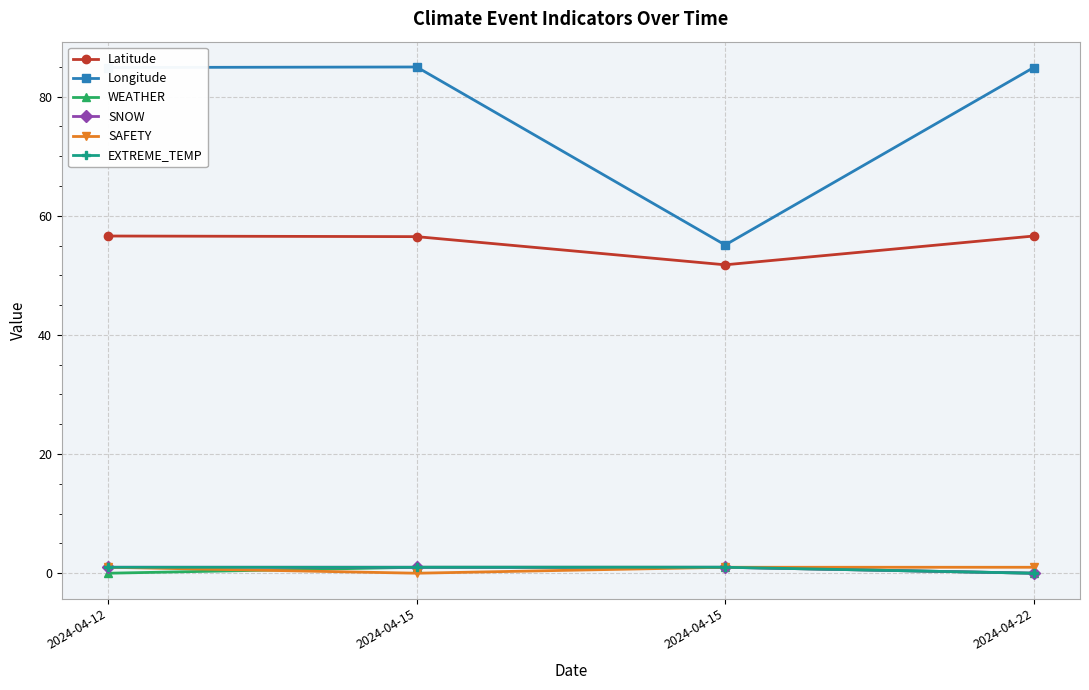

Reading left to right, list all the values displayed in this chart.

Latitude: 56.6	56.5	51.8	56.6
Longitude: 84.9	85.0	55.1	84.9
WEATHER: 0.0	1.0	1.0	0.0
SNOW: 1.0	1.0	1.0	0.0
SAFETY: 1.0	0.0	1.0	1.0
EXTREME_TEMP: 1.0	1.0	1.0	0.0